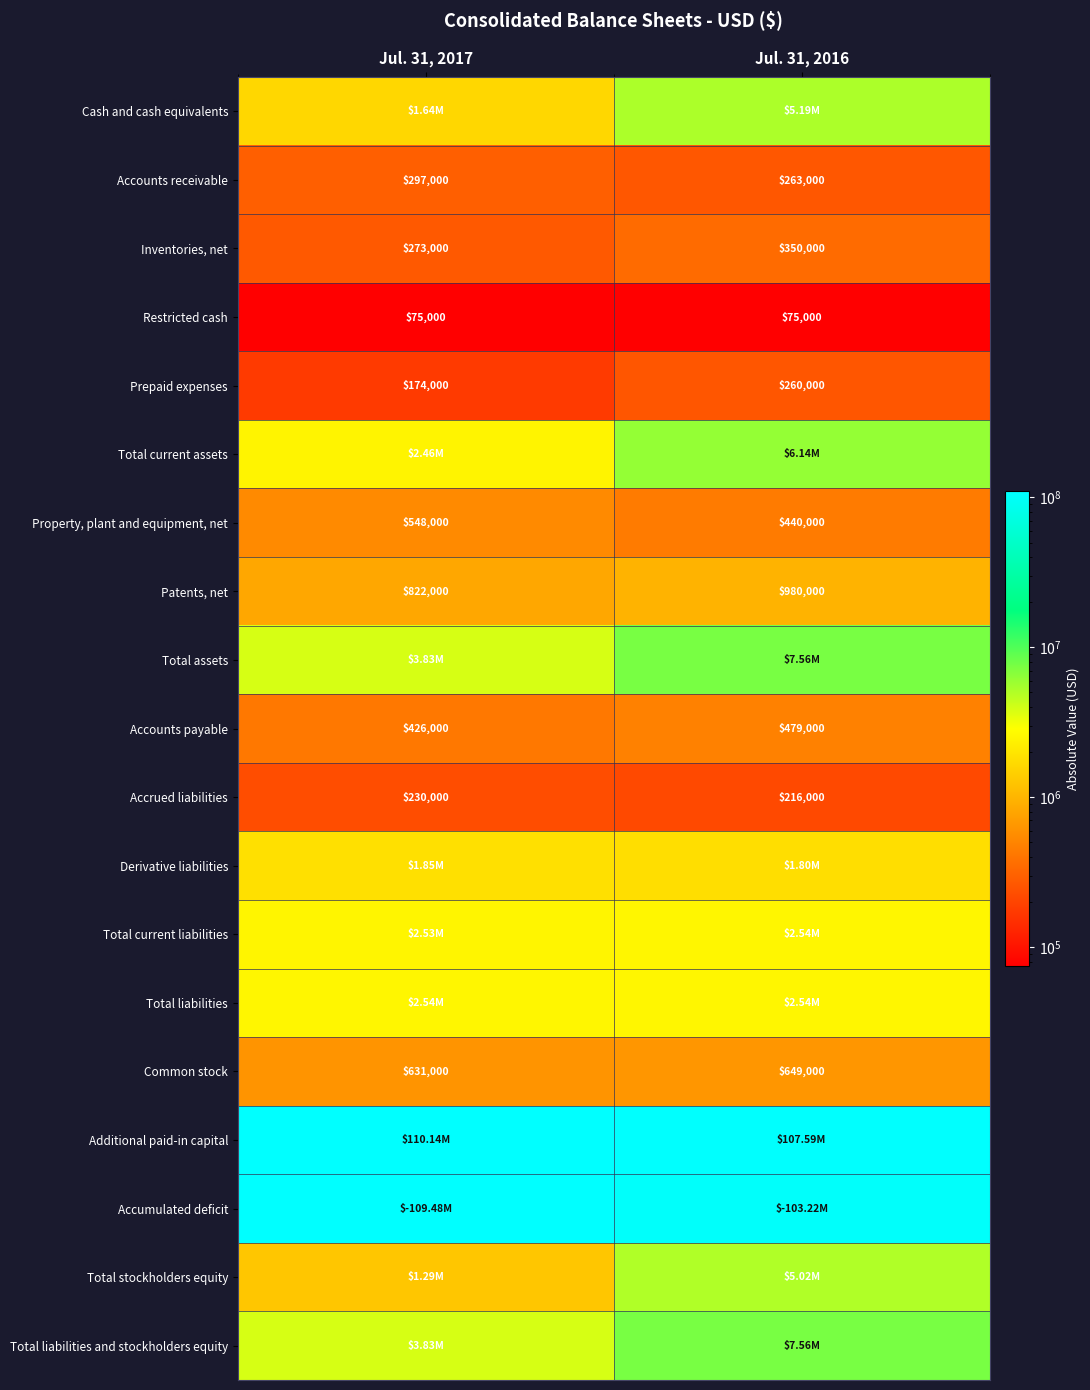

Rank the categories by Common stock value from highest to lowest.

Jul. 31, 2016, Jul. 31, 2017